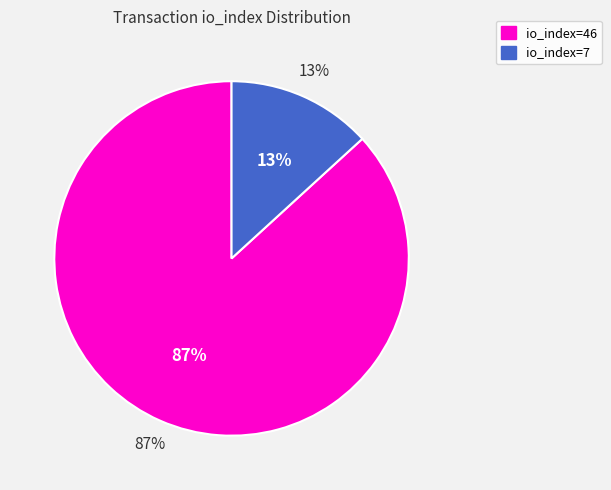

How many segments does this pie chart have?

2